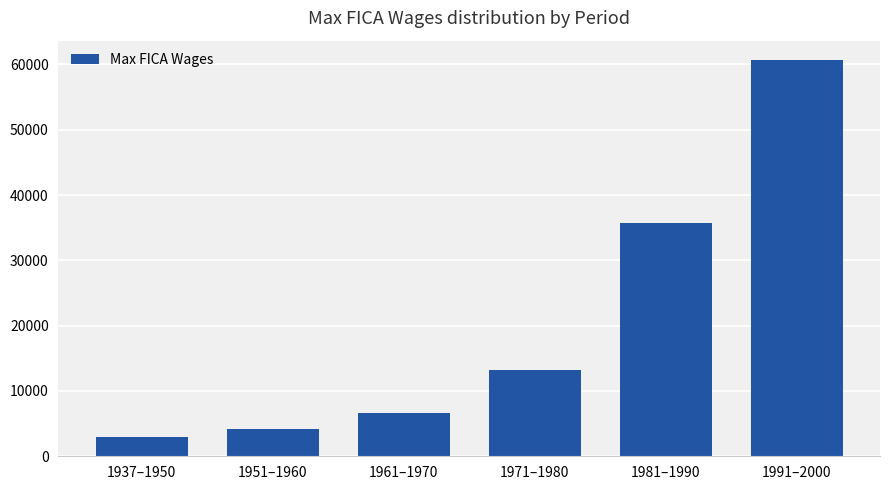

What is the ratio of the value at 1961–1970 to the value at 1981–1990?

0.2